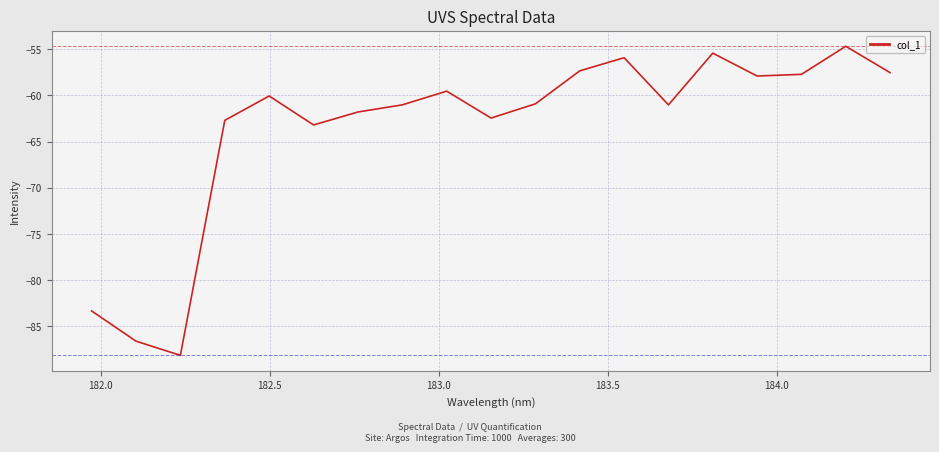

How many interior local valleys (lower than both neighbors) does the data have?

5